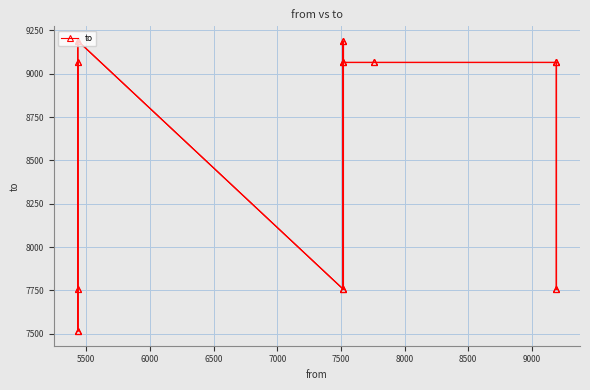

What is the sum of all values?

41288